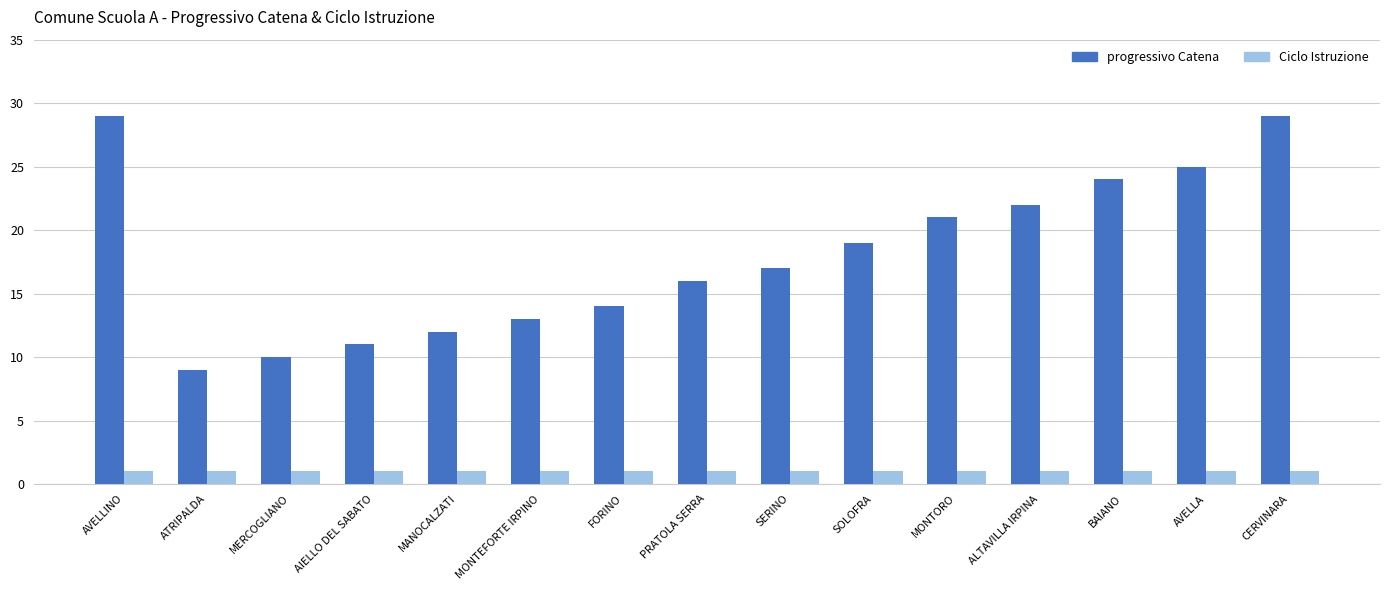

What is the total value across all series at CERVINARA?

30